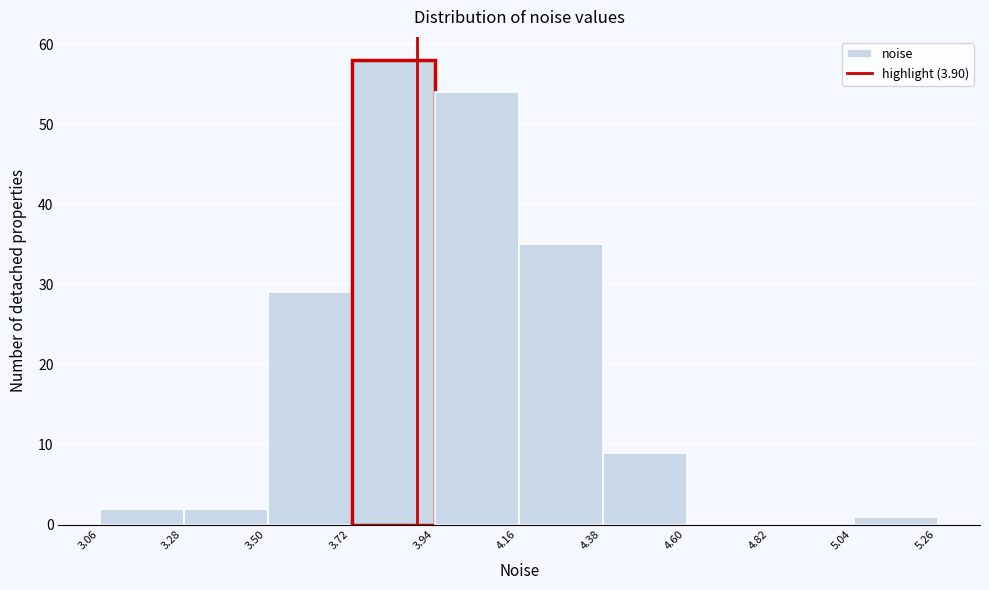

Reading left to right, list every bar in this chart as the range it spans on the x-axis followed by its height. Neither the bar edges nor the heights are printed on the chart, so give them approximately, as read against the axes.

3.05 to 3.30: 2
3.30 to 3.50: 2
3.50 to 3.70: 29
3.70 to 3.95: 58
3.95 to 4.15: 54
4.15 to 4.40: 35
4.40 to 4.60: 9
4.60 to 4.80: 0
4.80 to 5.05: 0
5.05 to 5.25: 1